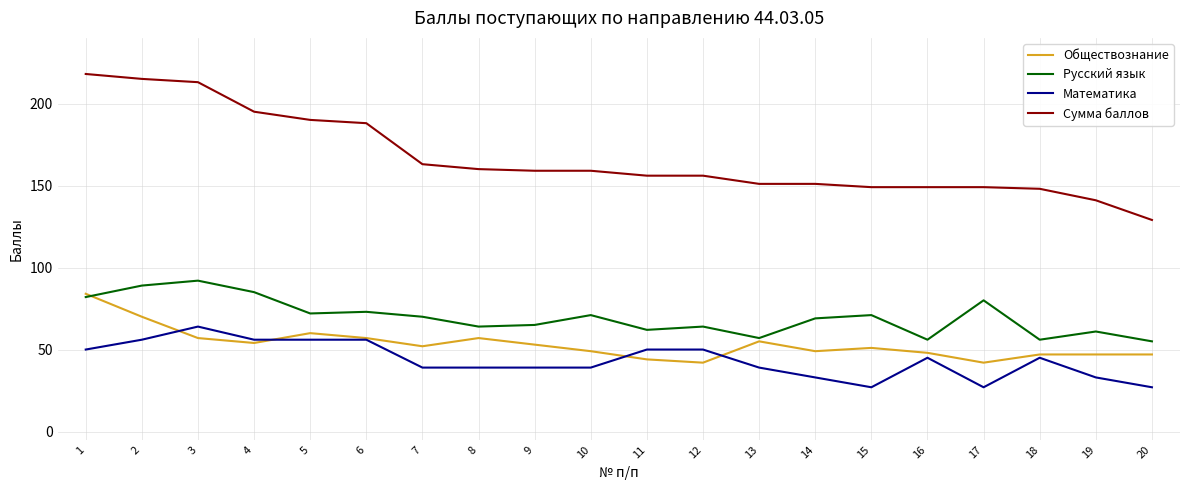

Reading left to right, extract all data points from this chart.

Обществознание: 84	70	57	54	60	57	52	57	53	49	44	42	55	49	51	48	42	47	47	47
Русский язык: 82	89	92	85	72	73	70	64	65	71	62	64	57	69	71	56	80	56	61	55
Математика: 50	56	64	56	56	56	39	39	39	39	50	50	39	33	27	45	27	45	33	27
Сумма баллов: 218	215	213	195	190	188	163	160	159	159	156	156	151	151	149	149	149	148	141	129